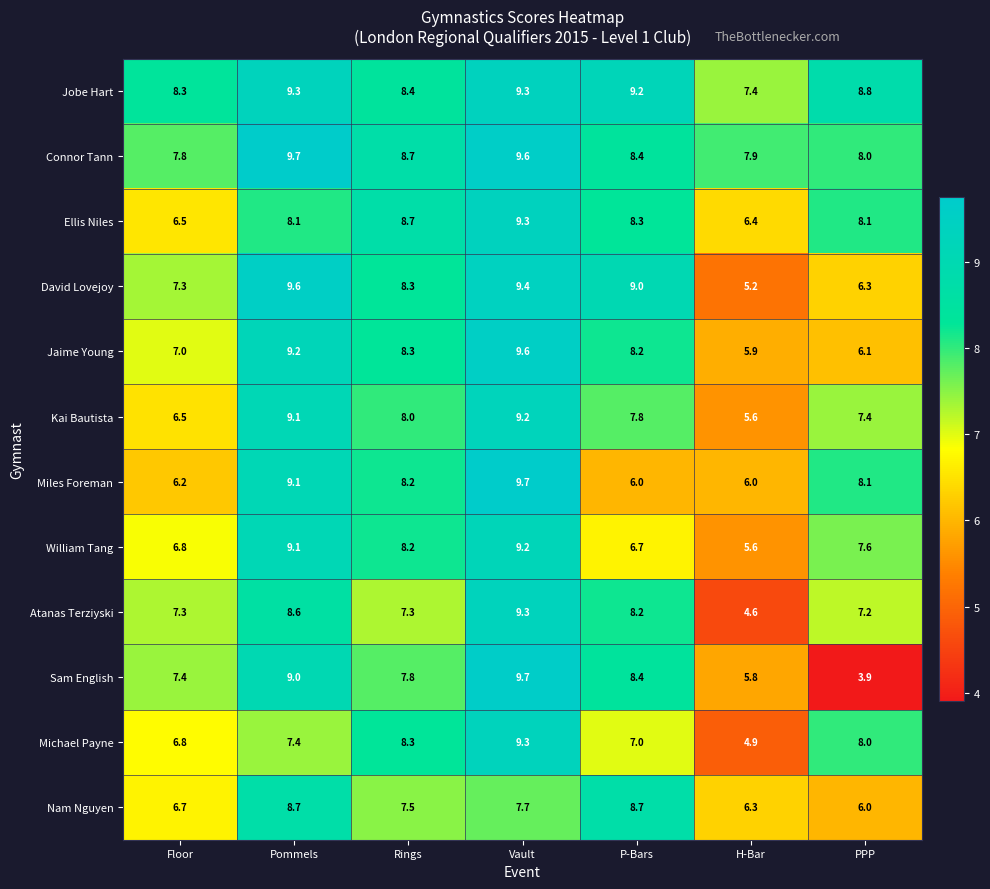

List the labels in order of Connor Tann value, largest first.

Pommels, Vault, Rings, P-Bars, PPP, H-Bar, Floor